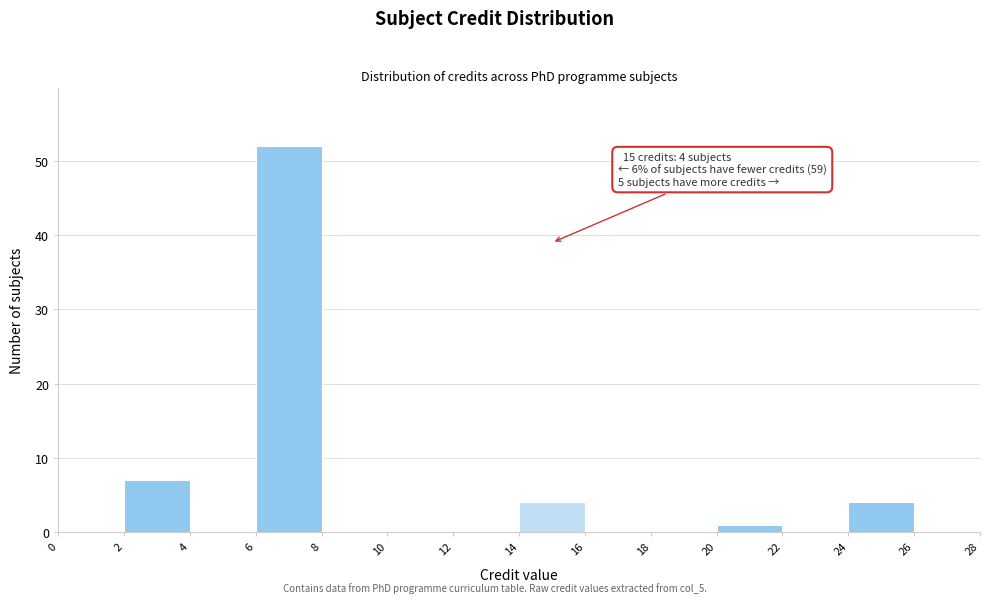

Over which range of the x-axis is the bar tallest?

6 to 8